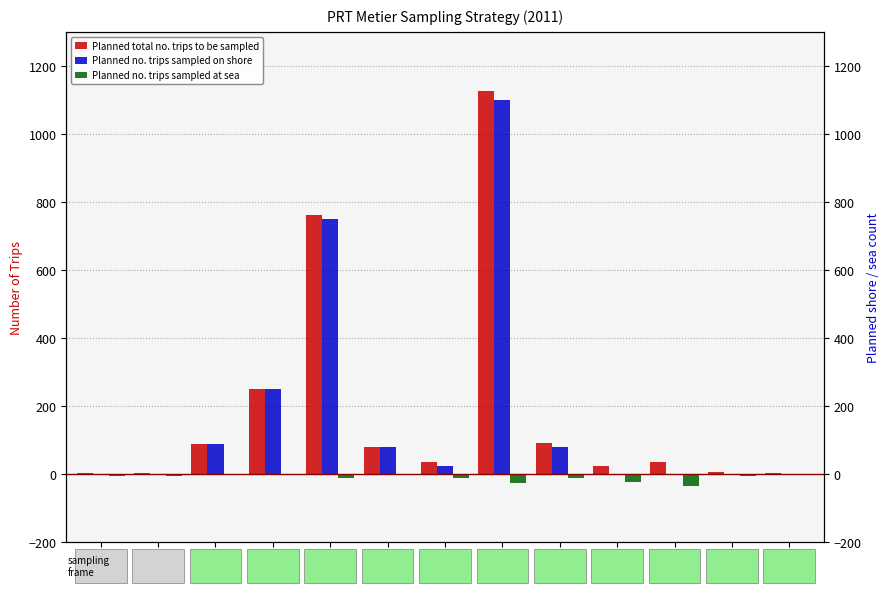

How many values in the Planned no. trips sampled on shore series are below 24?

6